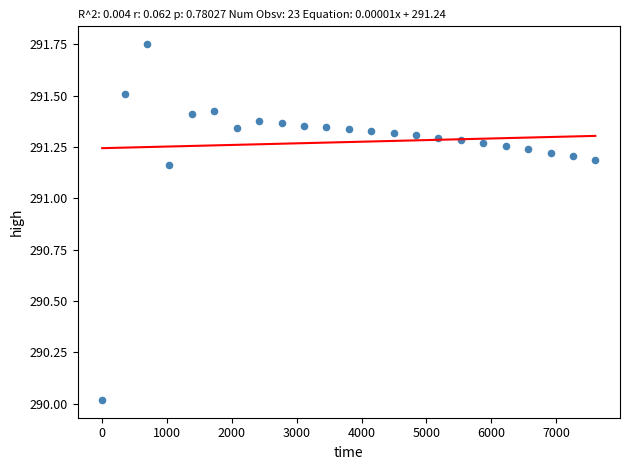

What is the range of Y values (max minus min)?

1.7